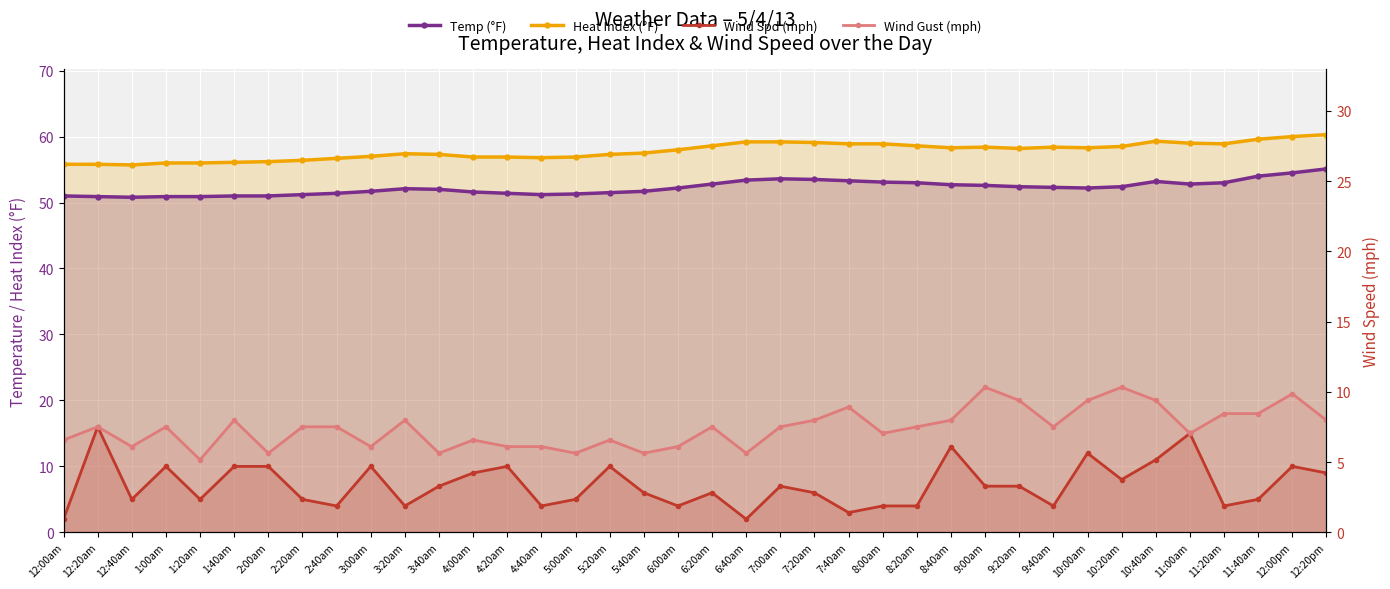

How many interior local valleys does the Wind Gust (mph) series have?

11